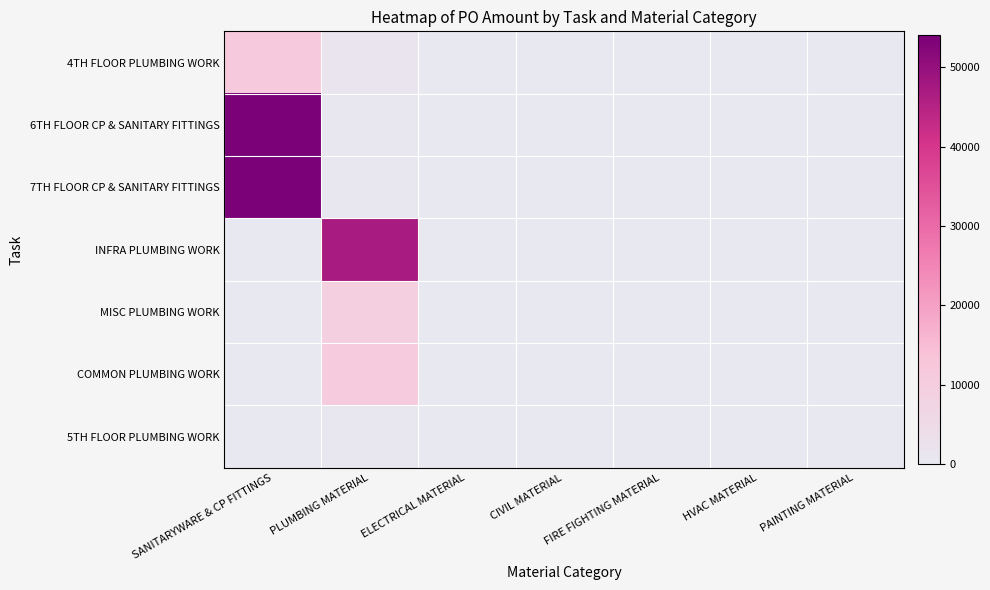

How many data points does each series have?

7